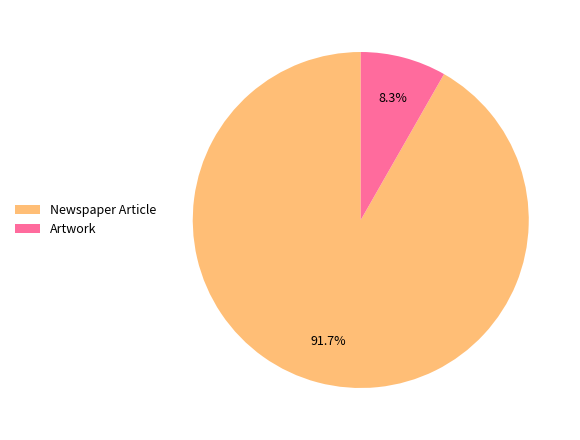

True or false: Artwork accounts for 1% of the total.

False